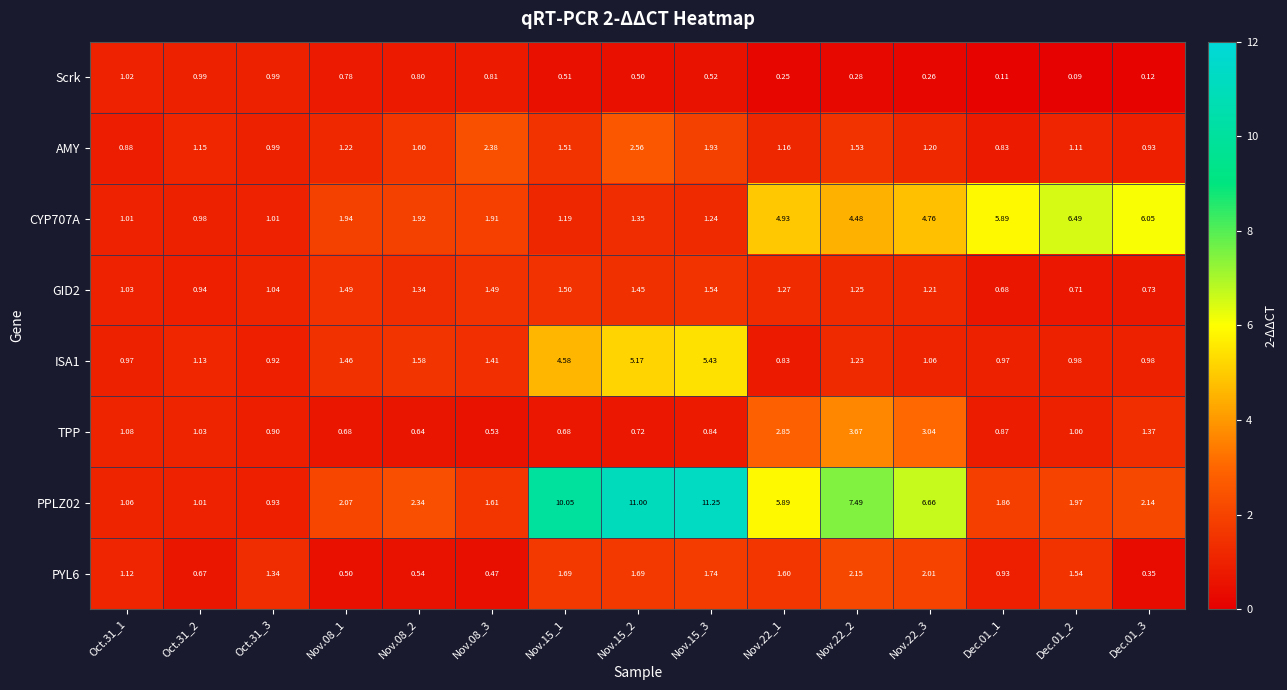

At how many categories does at least one series exceed 7?

4